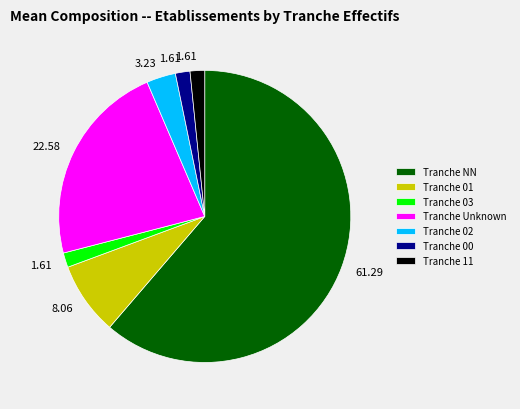

Between Tranche 03 and Tranche Unknown, which is larger?

Tranche Unknown